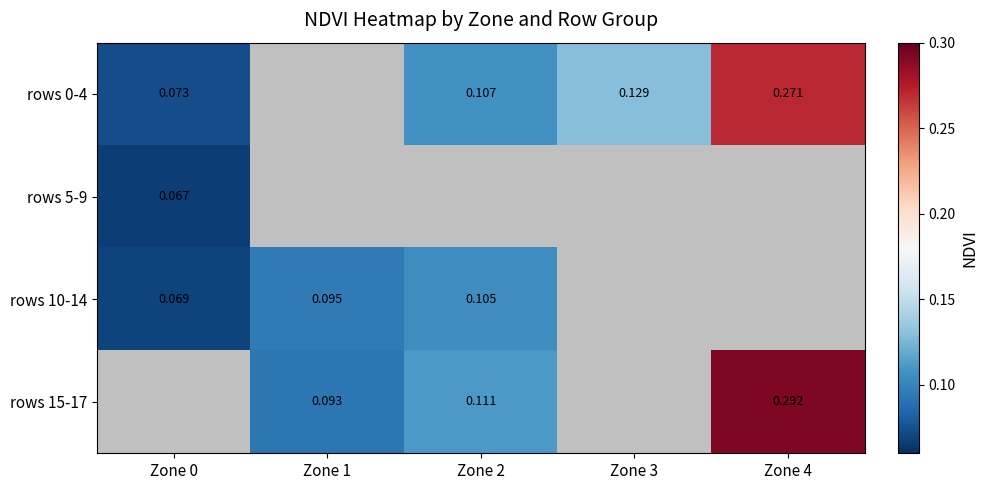

Which category has the highest value across all series?

Zone 4